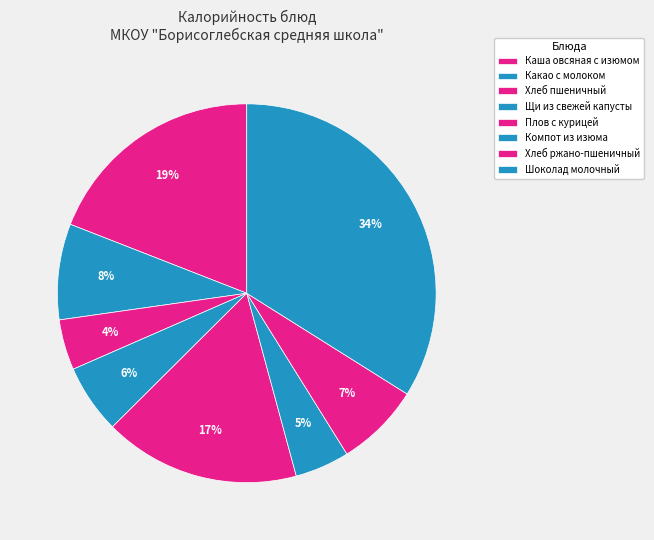

Which has a higher value, Какао с молоком or Хлеб ржано-пшеничный?

Какао с молоком